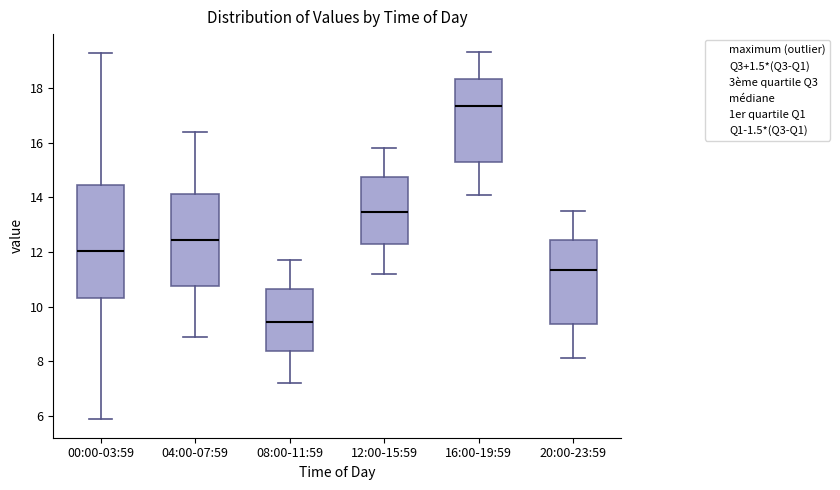

Where is the upper edge of the box for 16:00-19:59 on the y-axis? The values are not printed on the chart, so give them approximately, as read against the axis.

18.4